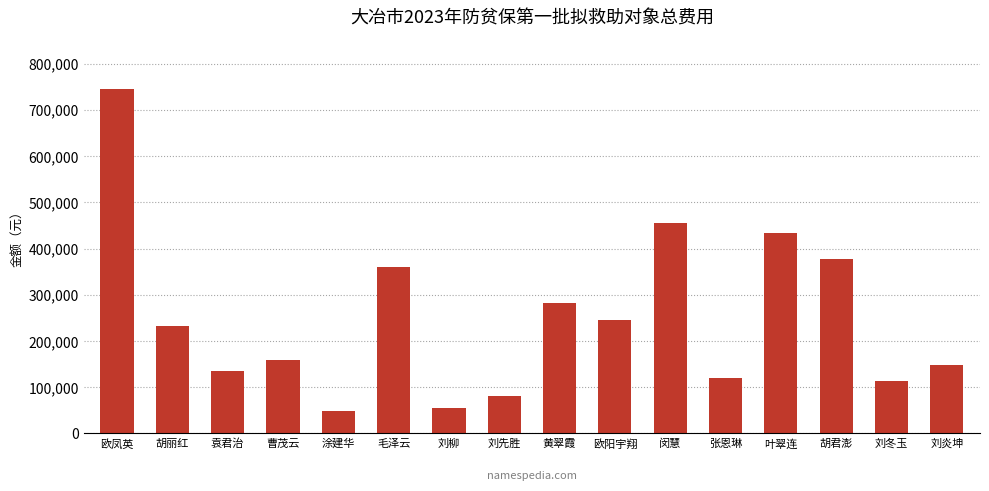

What is the difference between the second highest and minimum values?

407285.1